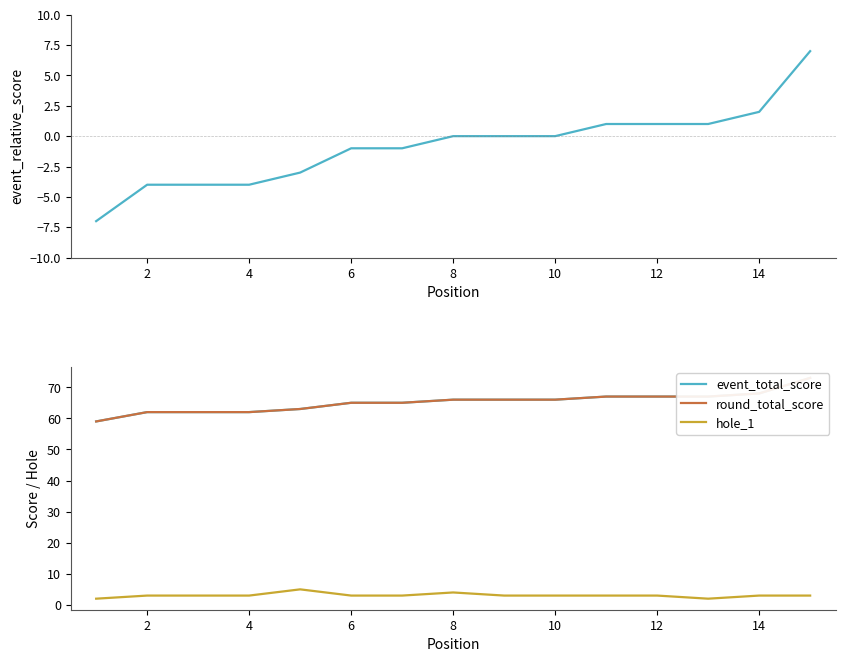

What is the greatest value displayed?

73